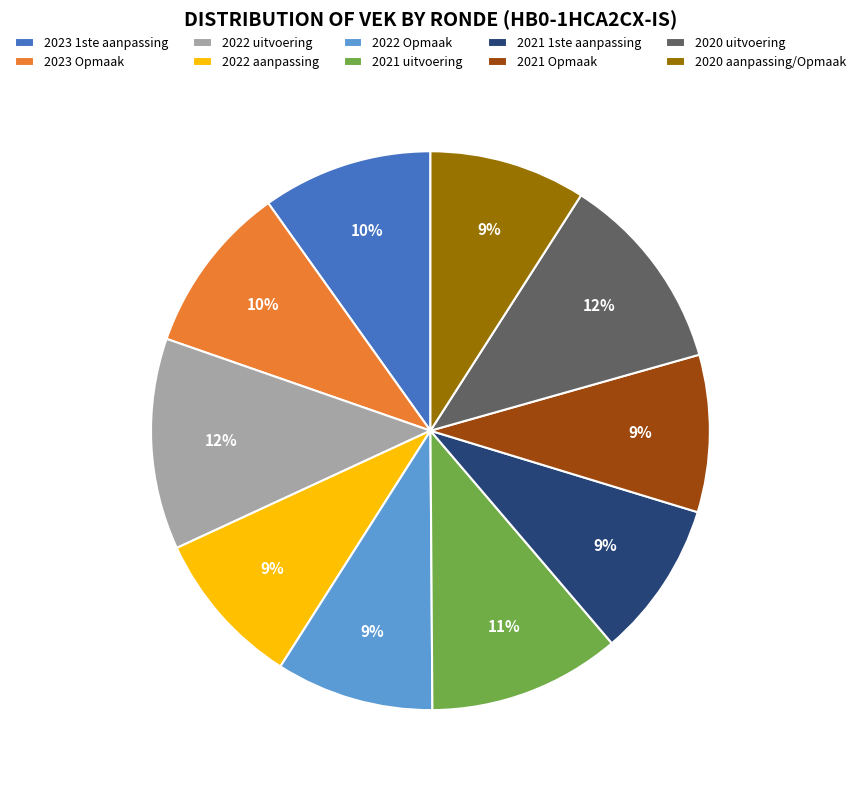

To the nearest percent, what is the difference between the largest and smallest slice percentages?

3%